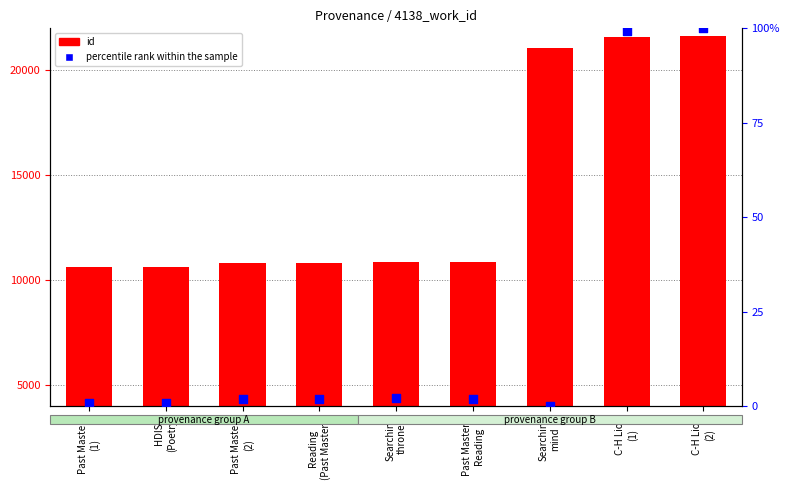

What is the total value across all series at Past Masters
(2)?

10841.0